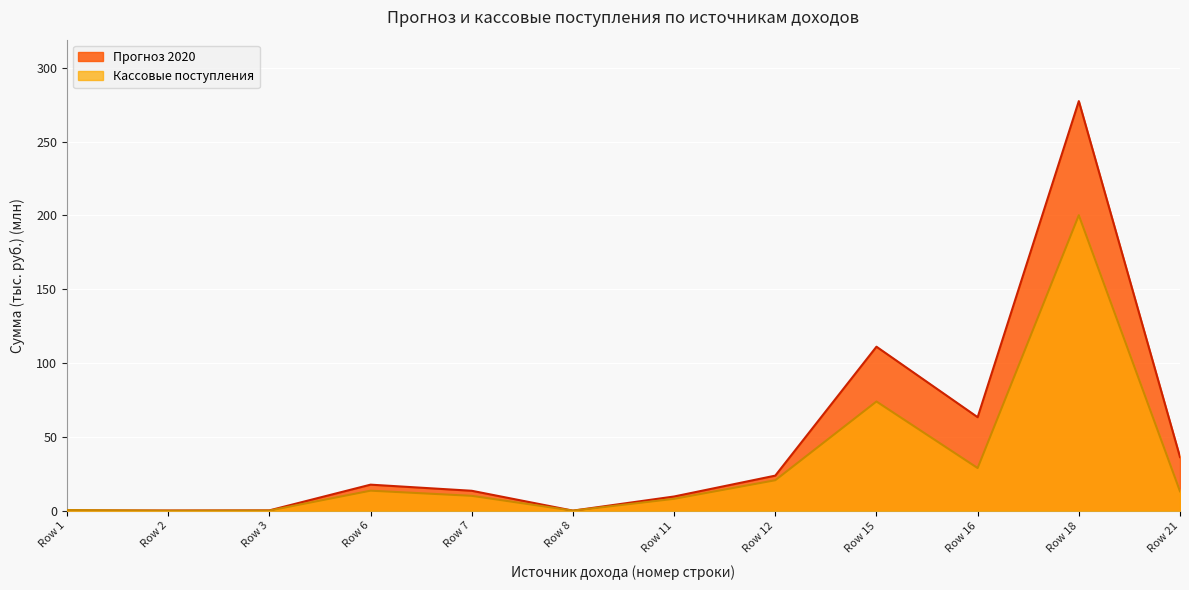

Which label corresponds to the largest value in the chart?

Row 18